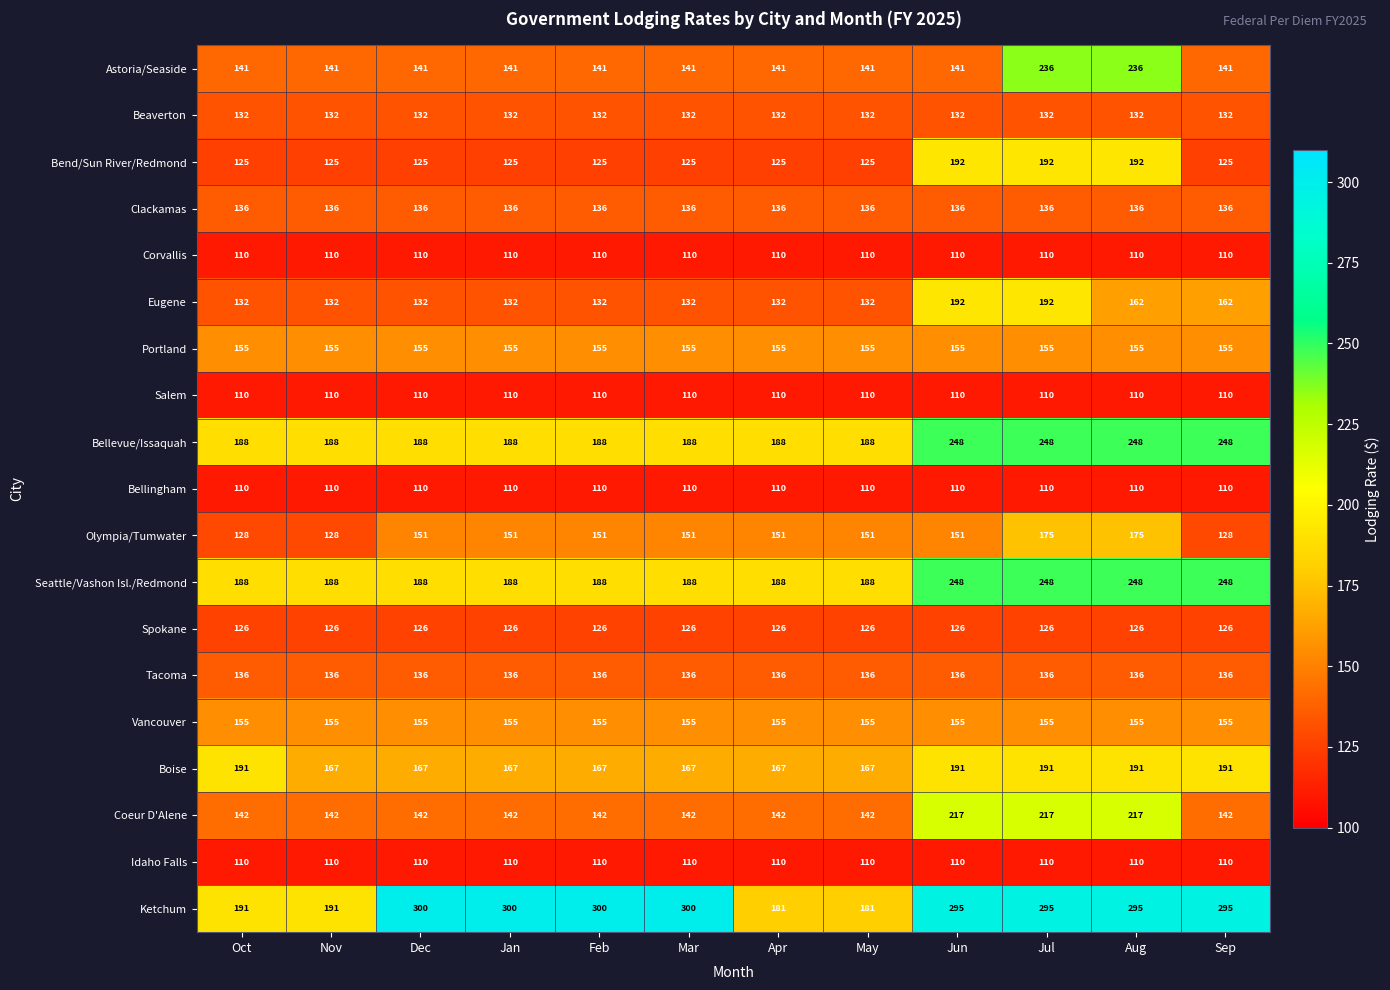

The Clackamas series shows 76 at Mar. True or false?

False